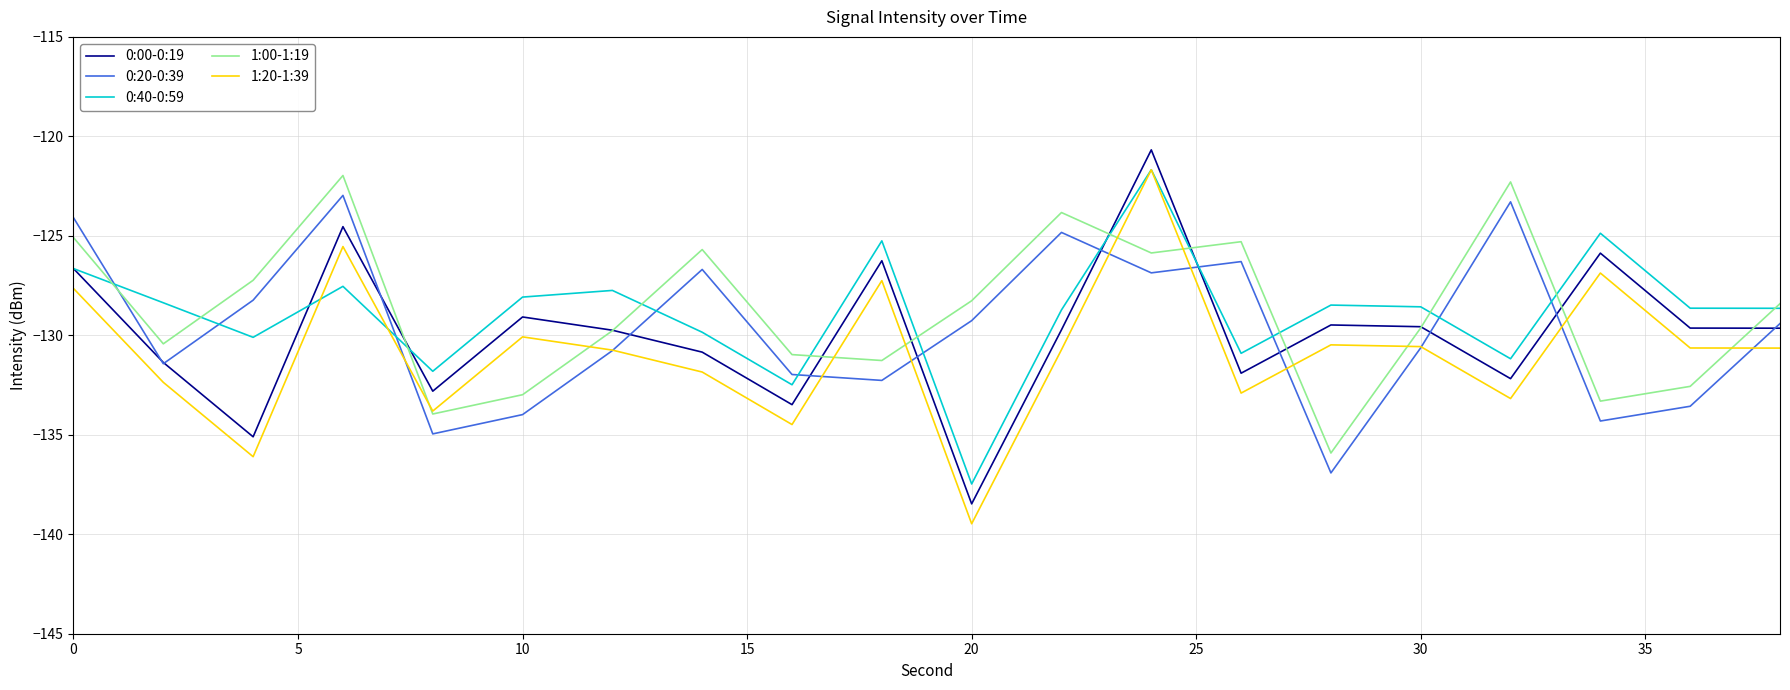

What is the maximum value for 0:00-0:19?

-120.7